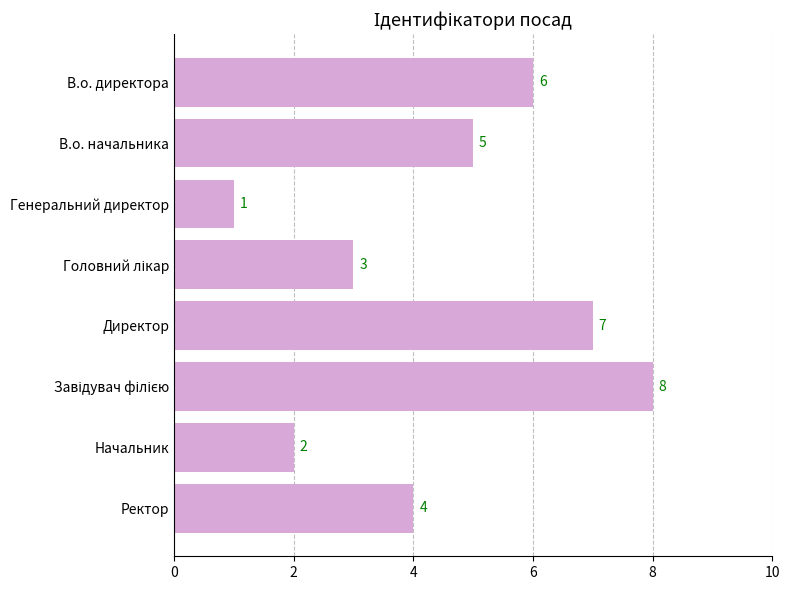

Between Генеральний директор and В.о. начальника, which is larger?

В.о. начальника